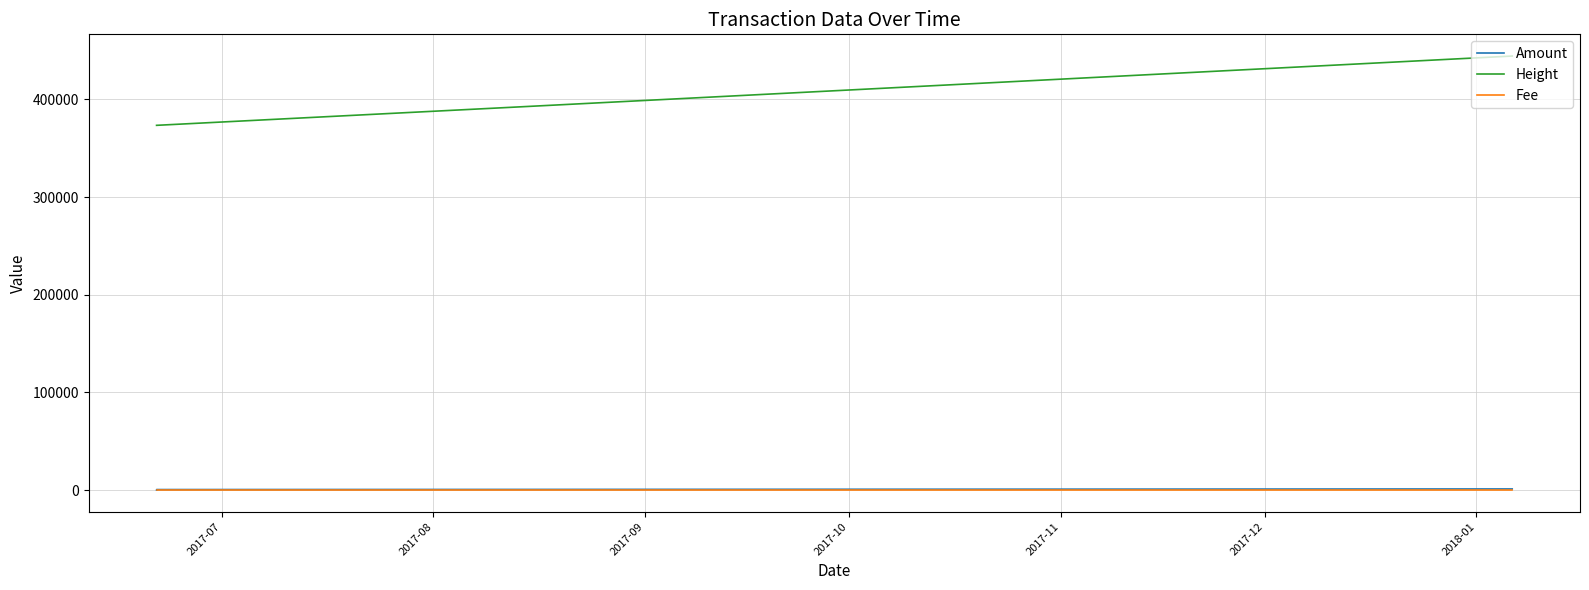

Which series has the widest spread of values?

Height